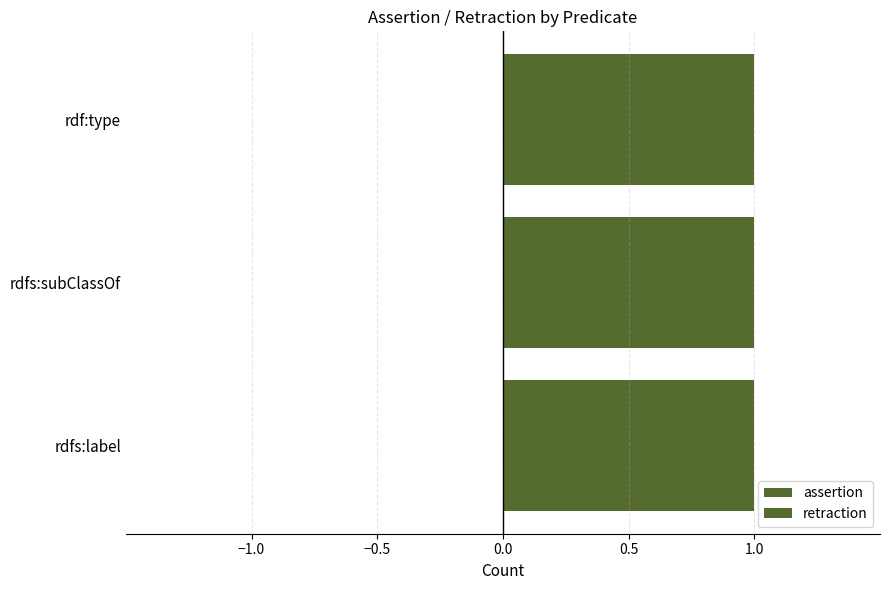

Are the bars grouped side by side (vs. stacked)?

Yes